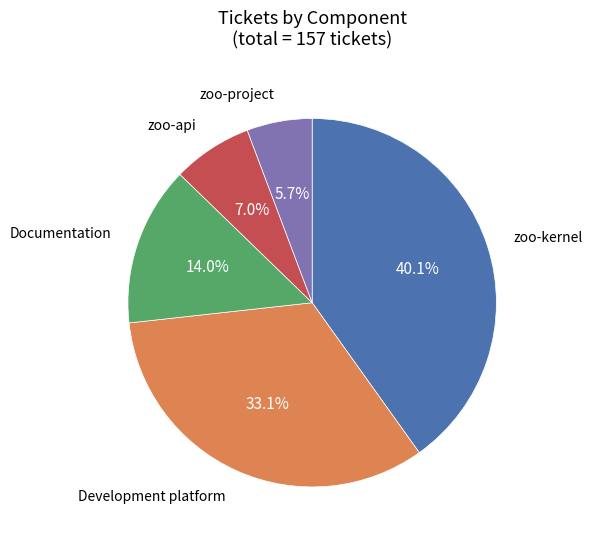

Is there a majority slice in this chart?

No